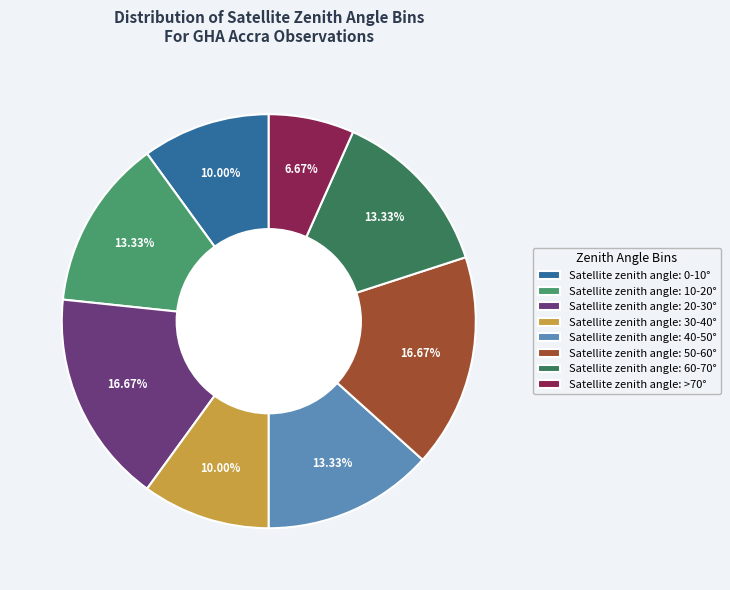

Is Satellite zenith angle: 60-70° the majority of the pie?

No